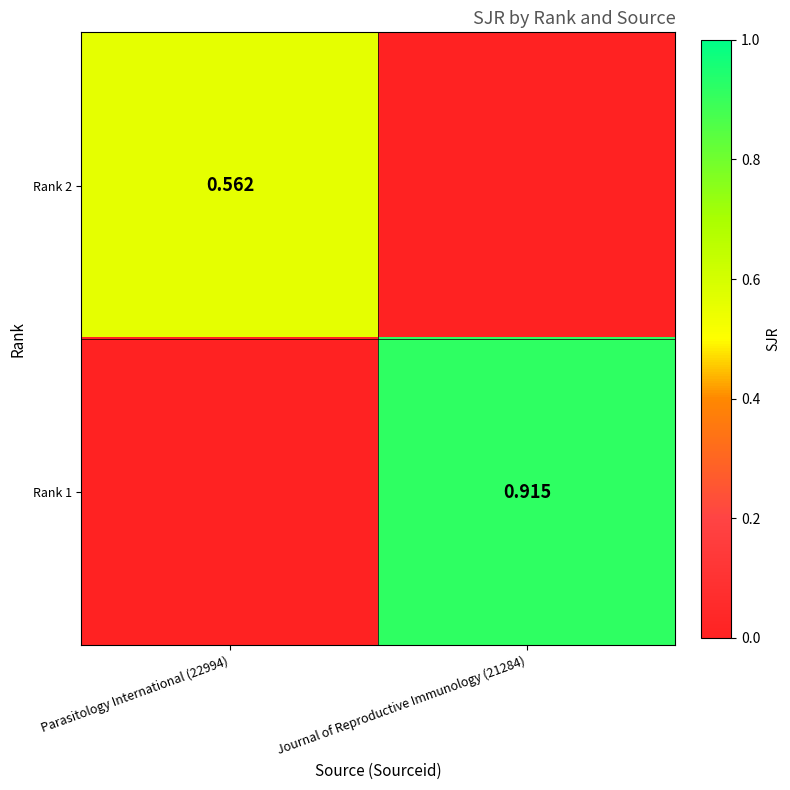

At which label does Rank 2 reach its minimum?

Journal of Reproductive Immunology (21284)